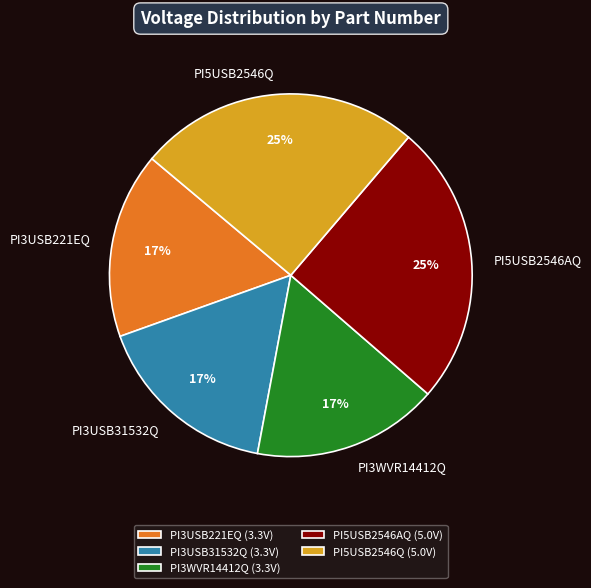

Between PI3USB31532Q (3.3V) and PI5USB2546AQ (5.0V), which is larger?

PI5USB2546AQ (5.0V)